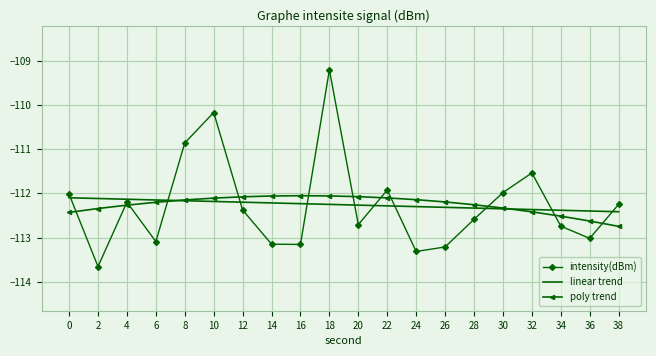

What is the spread (max minus min) of values at 8?

1.3